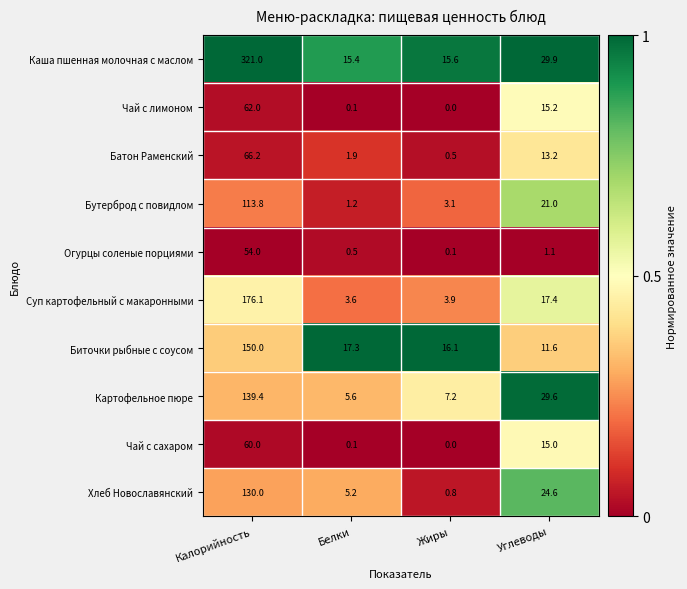

Rank the series by their maximum value, from lowest to highest.

Огурцы соленые порциями, Чай с сахаром, Чай с лимоном, Батон Раменский, Бутерброд с повидлом, Хлеб Новославянский, Картофельное пюре, Биточки рыбные с соусом, Суп картофельный с макаронными, Каша пшенная молочная с маслом